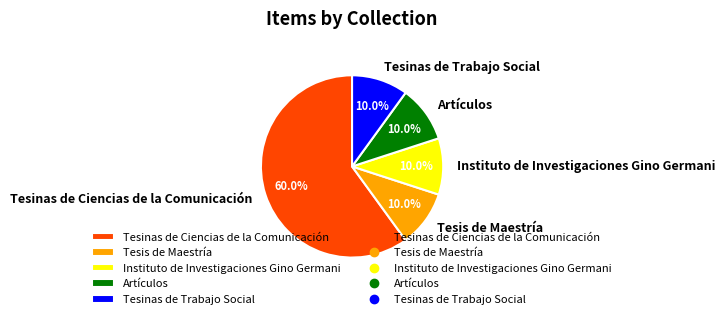

What is the ratio of the value at Tesinas de Trabajo Social to the value at Artículos?

1.0